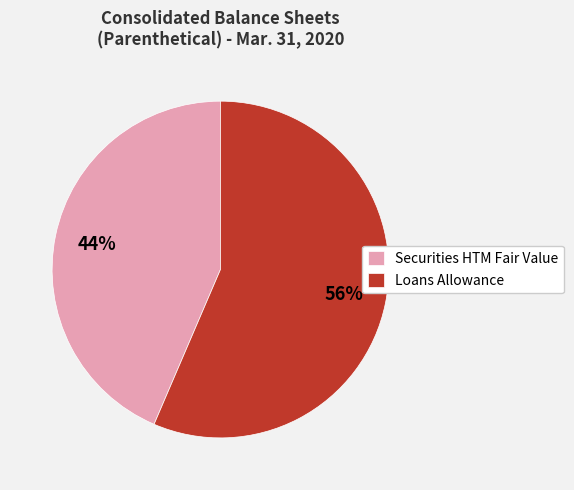

True or false: Loans Allowance accounts for 56% of the total.

True